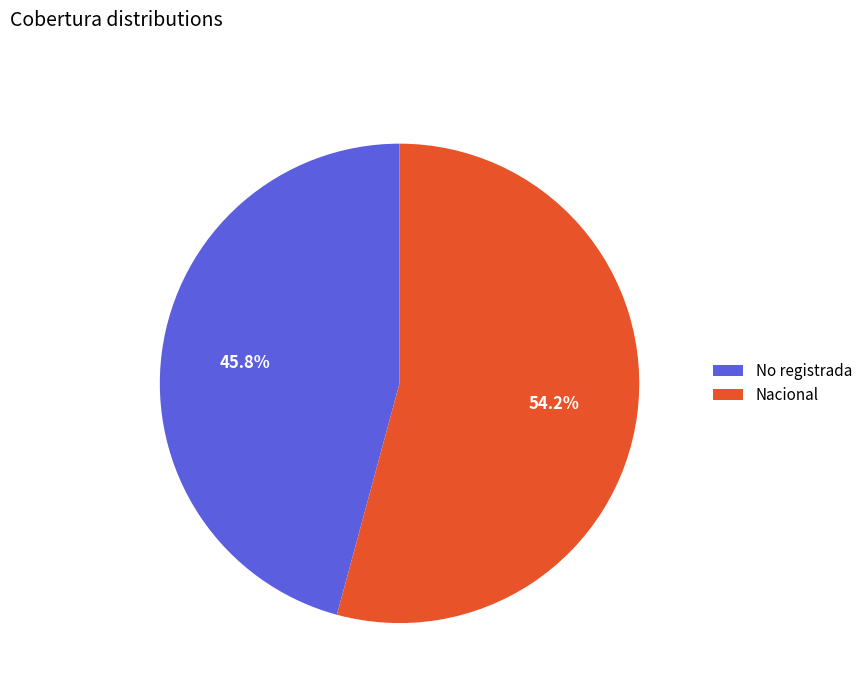

Combined, what portion of the pie is No registrada and Nacional?

100.0%